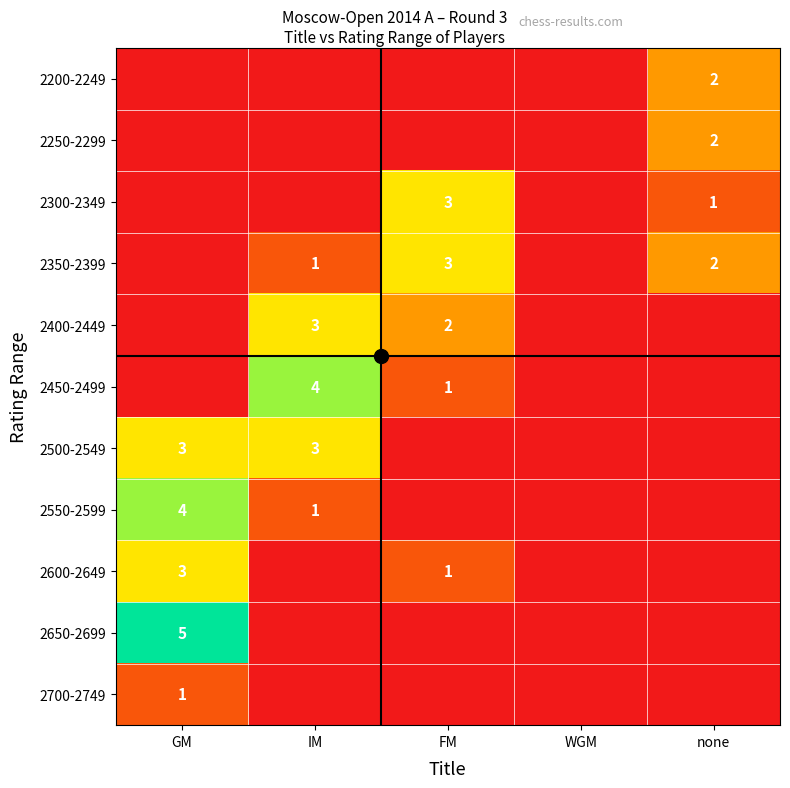

The 2350-2399 series shows 3 at FM. True or false?

True